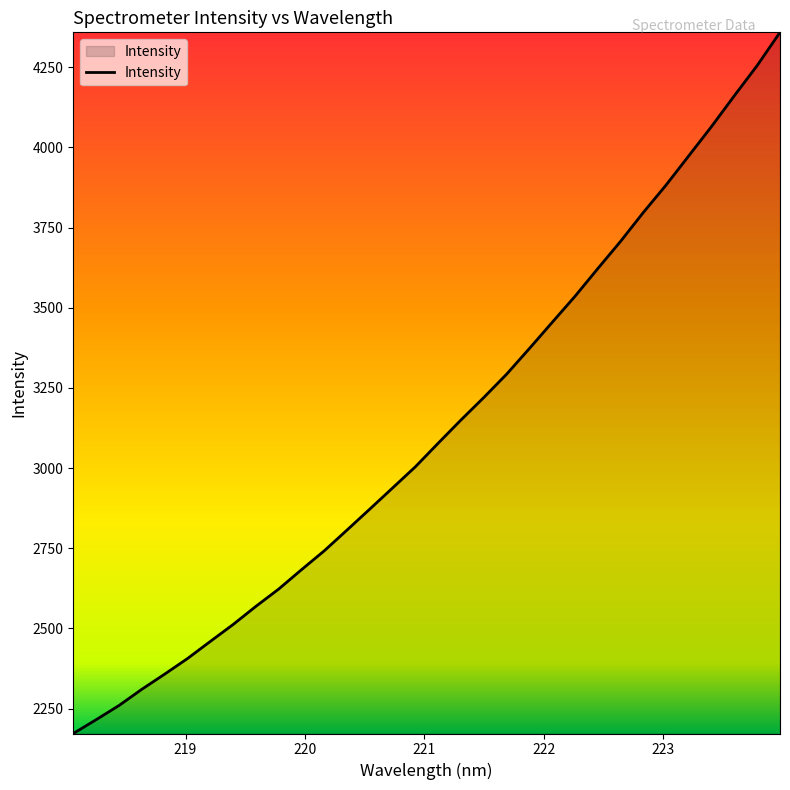

What is the average value?

3120.6